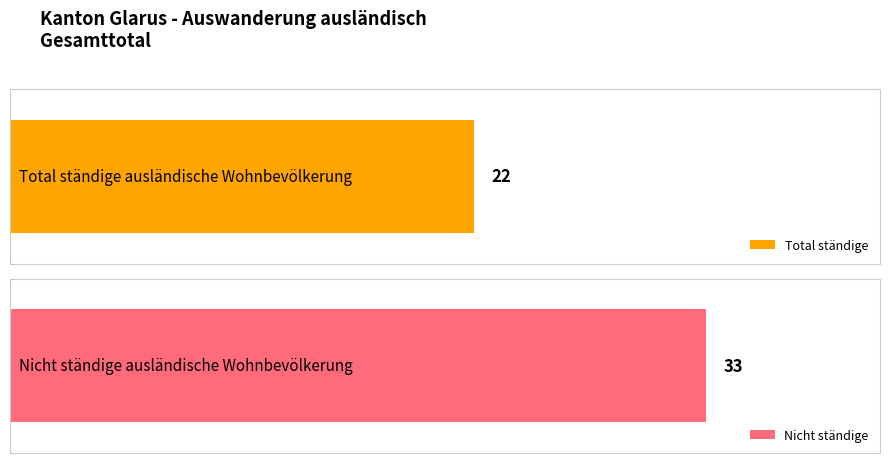

What is the greatest value displayed?

33